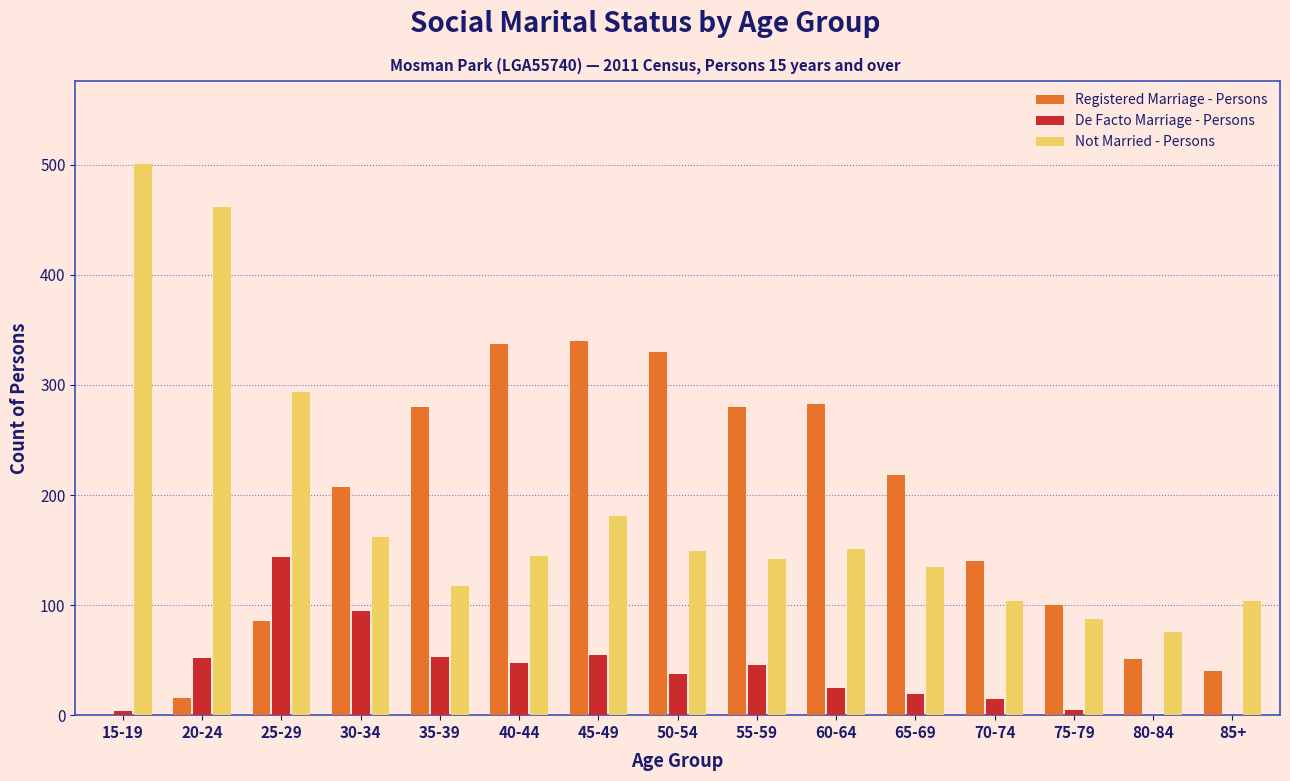

What is the maximum value for De Facto Marriage - Persons?

144